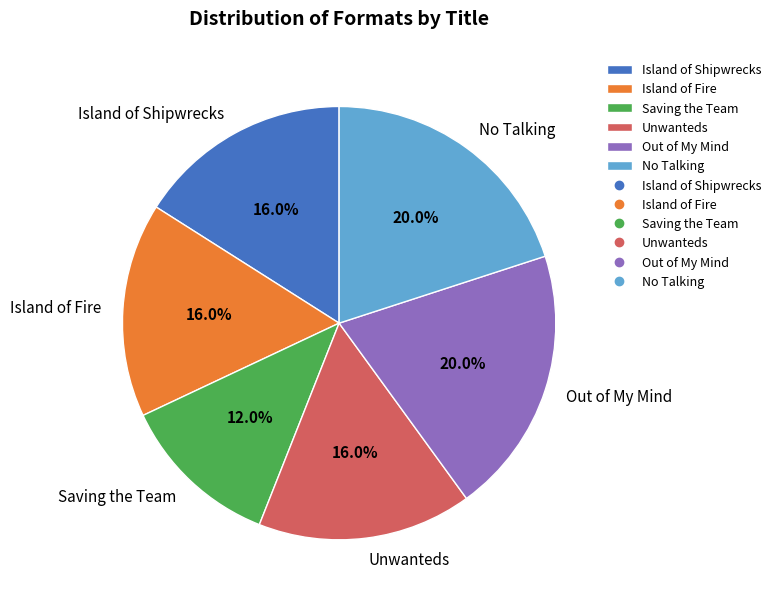

Combined, do Saving the Team and Unwanteds account for over 50%?

No